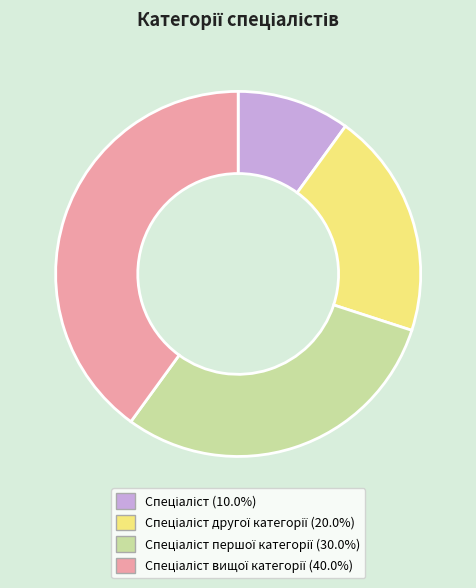

Does any single category account for the majority?

No